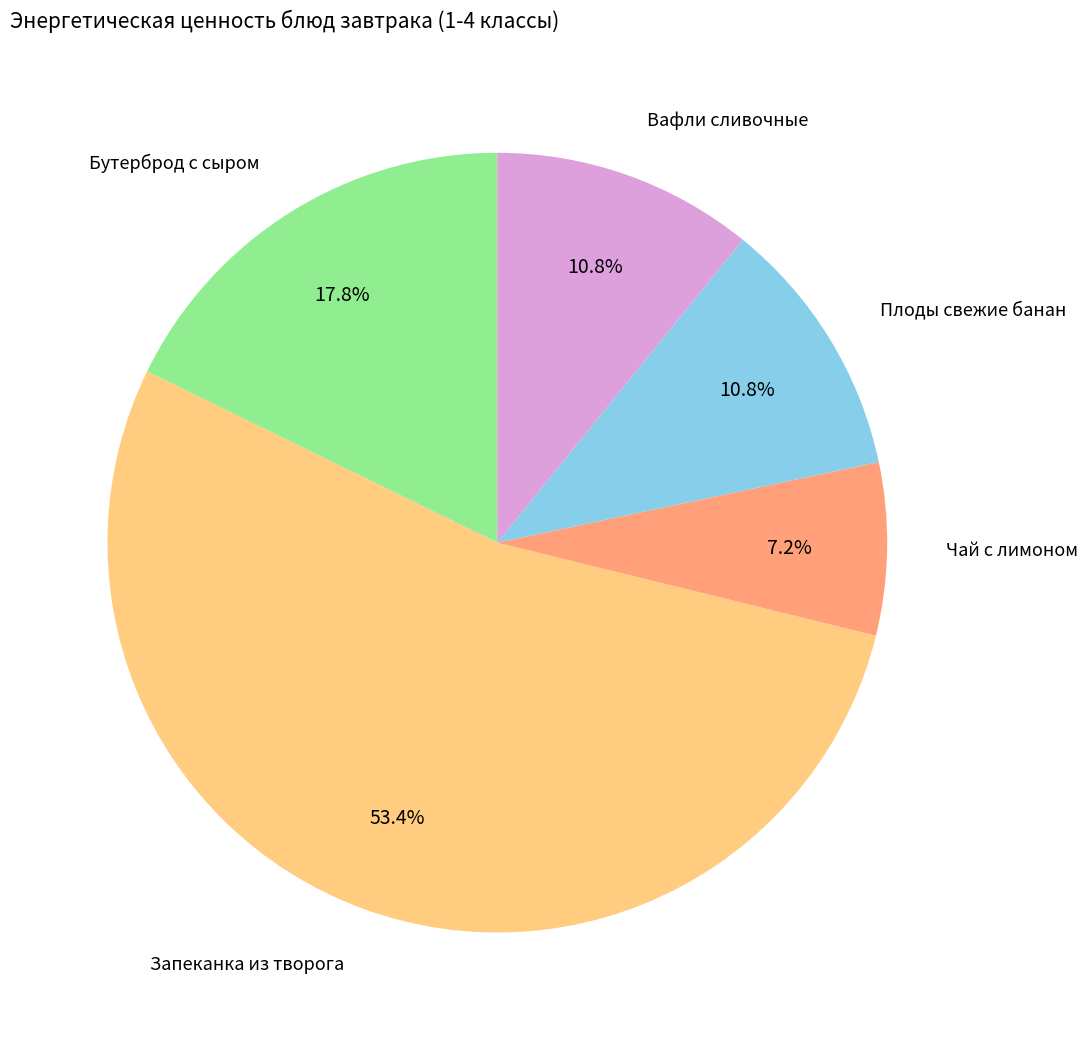

To the nearest percent, what percentage of the pie is Вафли сливочные?

11%